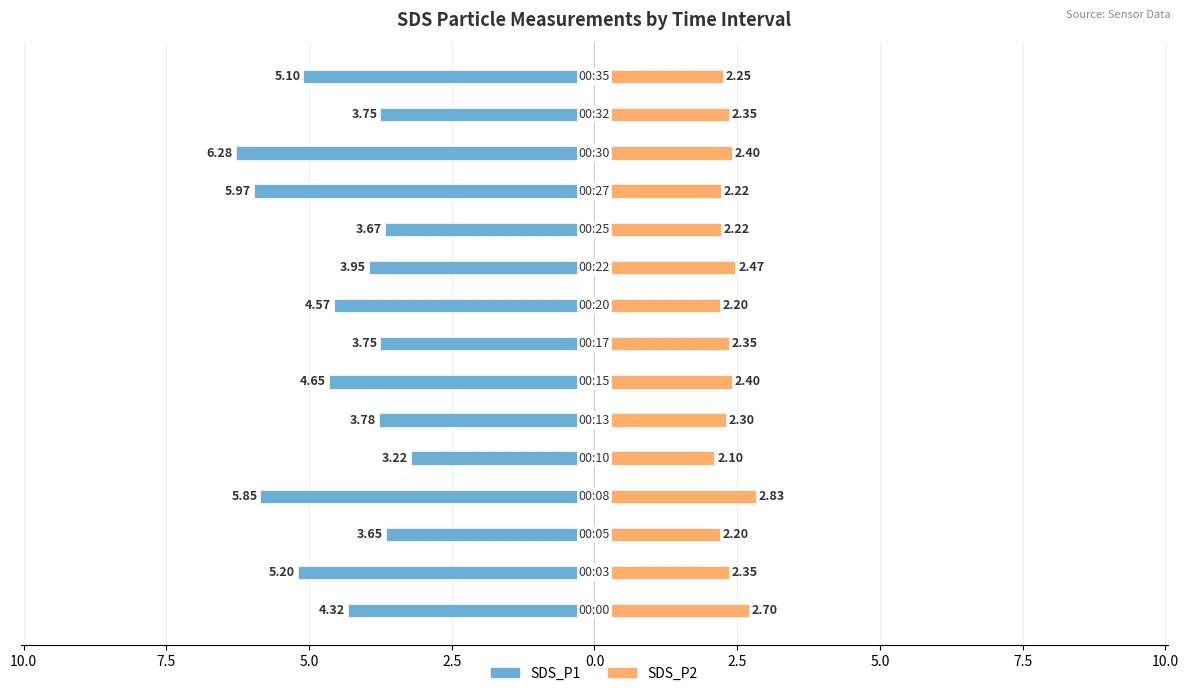

Between 2.5 and 12, which series saw the biggest shift?

SDS_P1